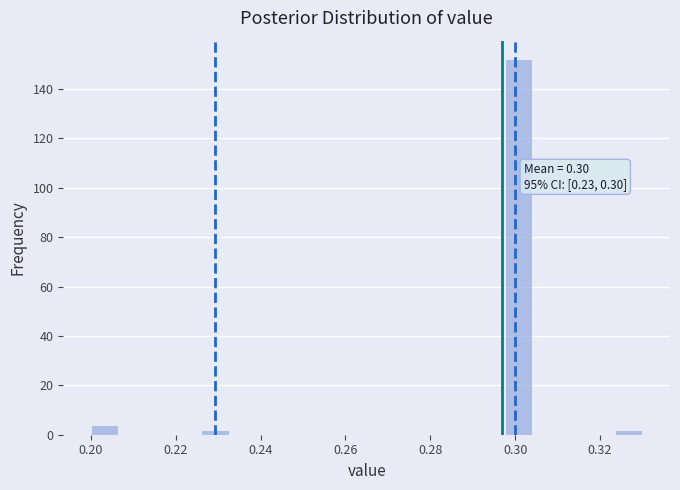

Around what value on the x-axis is the tallest bar? Give the approximate position of its centre, as read against the axis.

0.300